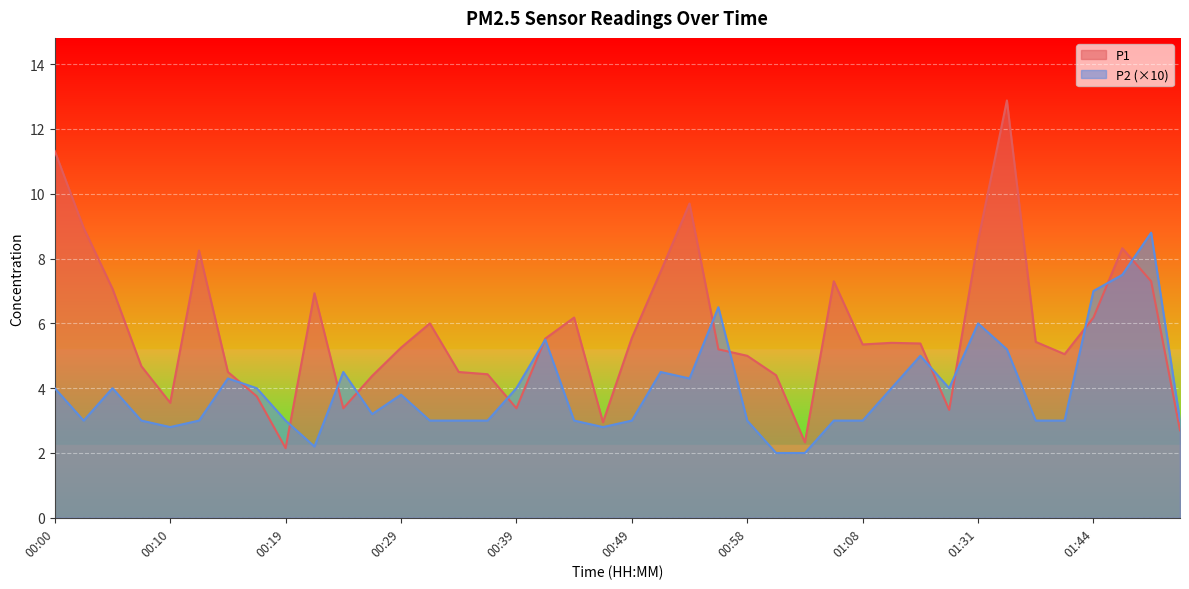

Reading left to right, transcribe all the data shown in this chart.

P1: 00:00=11.3	00:02=8.9	00:05=7.1	00:07=4.7	00:10=3.5	00:12=8.2	00:14=4.5	00:17=3.8	00:19=2.1	00:22=6.9	00:24=3.4	00:27=4.4	00:29=5.2	00:32=6.0	00:34=4.5	00:36=4.4	00:39=3.4	00:41=5.5	00:44=6.2	00:46=3.0	00:49=5.5	00:51=7.6	00:53=9.7	00:56=5.2	00:58=5.0	01:01=4.4	01:03=2.3	01:06=7.3	01:08=5.3	01:11=5.4	01:16=5.4	01:29=3.3	01:31=8.6	01:34=12.9	01:37=5.4	01:39=5.0	01:44=6.2	01:47=8.3	01:52=7.3	01:54=2.7
P2: 00:00=4.0	00:02=3.0	00:05=4.0	00:07=3.0	00:10=2.8	00:12=3.0	00:14=4.3	00:17=4.0	00:19=3.0	00:22=2.2	00:24=4.5	00:27=3.2	00:29=3.8	00:32=3.0	00:34=3.0	00:36=3.0	00:39=4.0	00:41=5.5	00:44=3.0	00:46=2.8	00:49=3.0	00:51=4.5	00:53=4.3	00:56=6.5	00:58=3.0	01:01=2.0	01:03=2.0	01:06=3.0	01:08=3.0	01:11=4.0	01:16=5.0	01:29=4.0	01:31=6.0	01:34=5.2	01:37=3.0	01:39=3.0	01:44=7.0	01:47=7.5	01:52=8.8	01:54=3.0